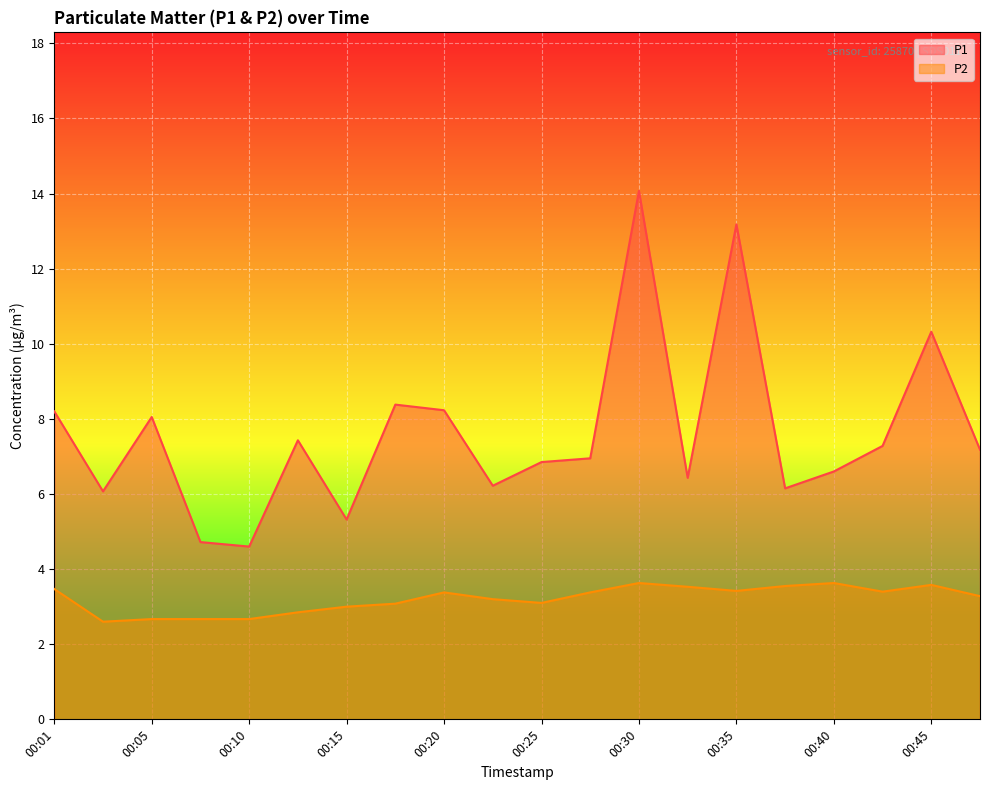

At which category does the chart reach its minimum across all series?

00:03